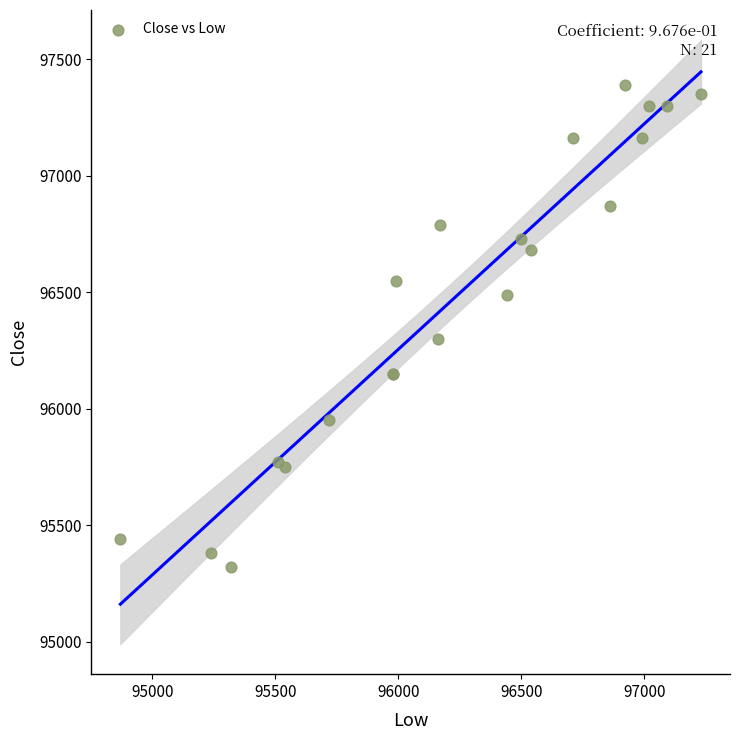

What Y value in the scatter plot is closest to 96355?

96300